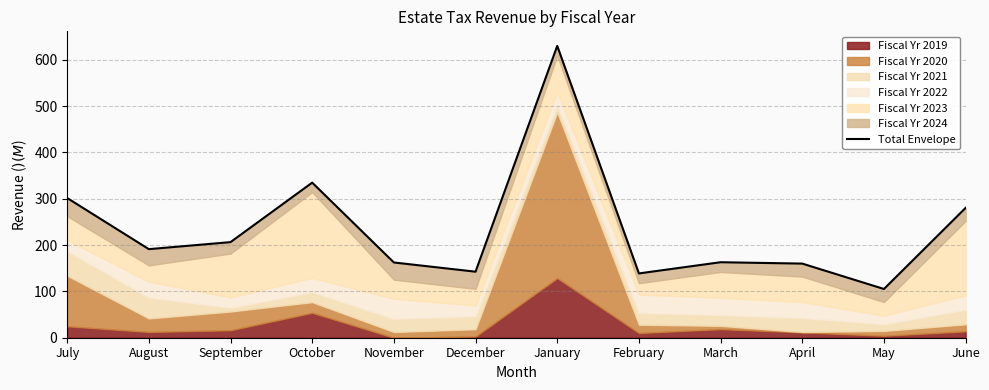

How many data points are less than 191?

6